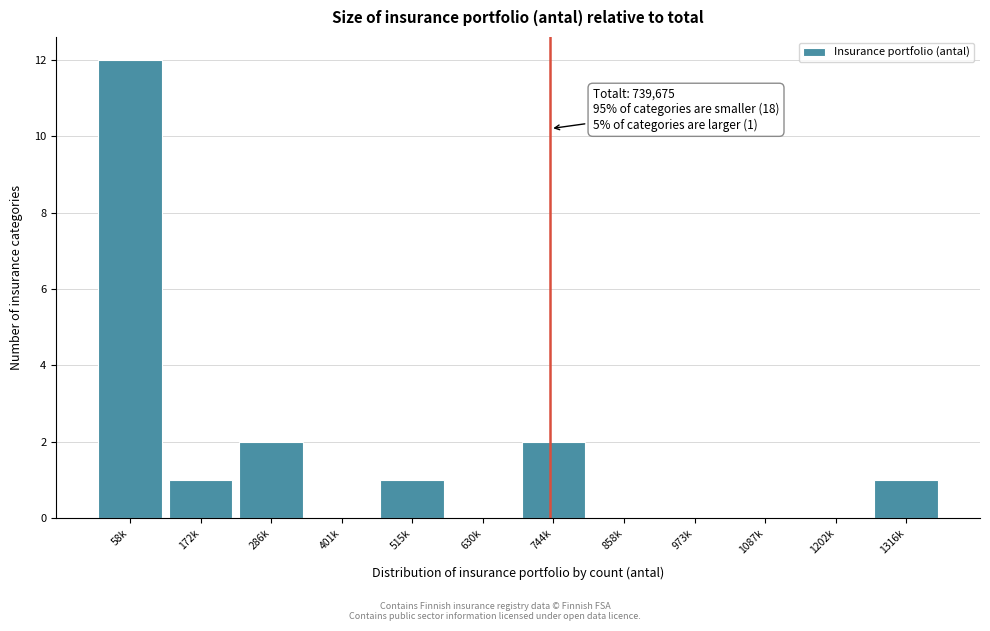

Reading left to right, transcribe all the data shown in this chart.

58k=12	172k=1	286k=2	401k=0	515k=1	630k=0	744k=2	858k=0	973k=0	1087k=0	1202k=0	1316k=1